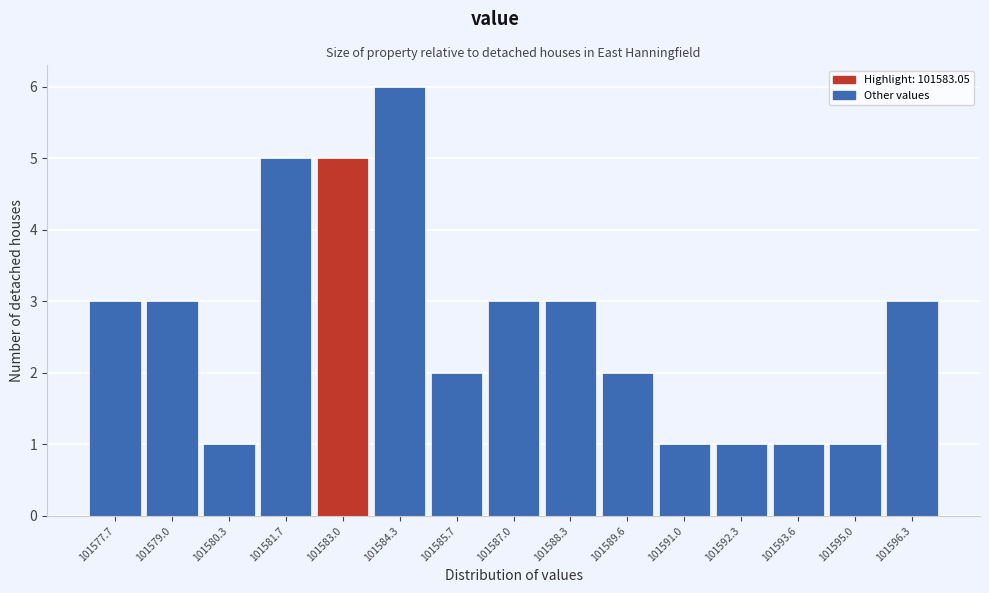

Reading left to right, transcribe all the data shown in this chart.

3	3	1	5	5	6	2	3	3	2	1	1	1	1	3